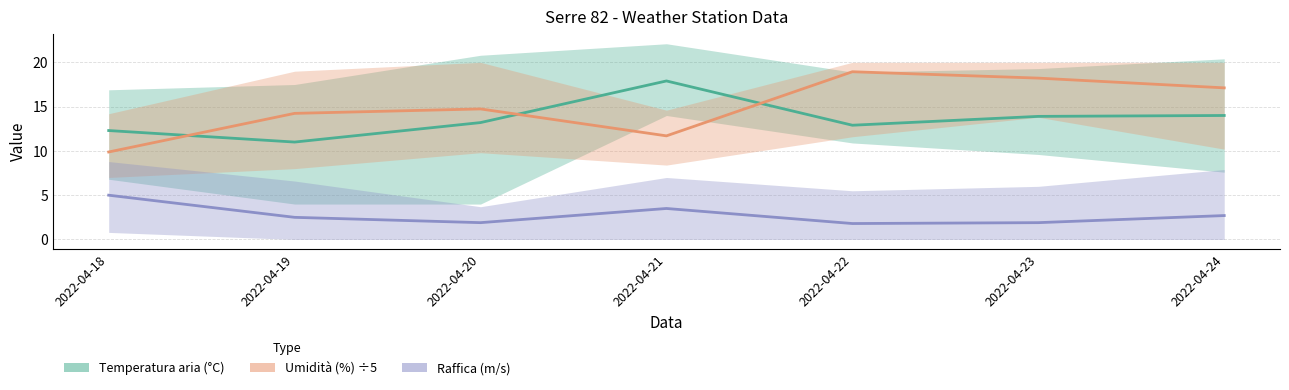

Is it true that Temperatura aria - Grezzo (°C) equals 4.1 at 2022-04-19?

False